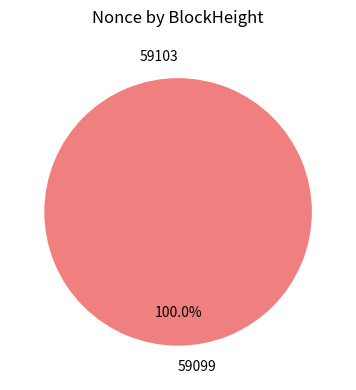

To the nearest percent, what portion does 59099 represent?

100%